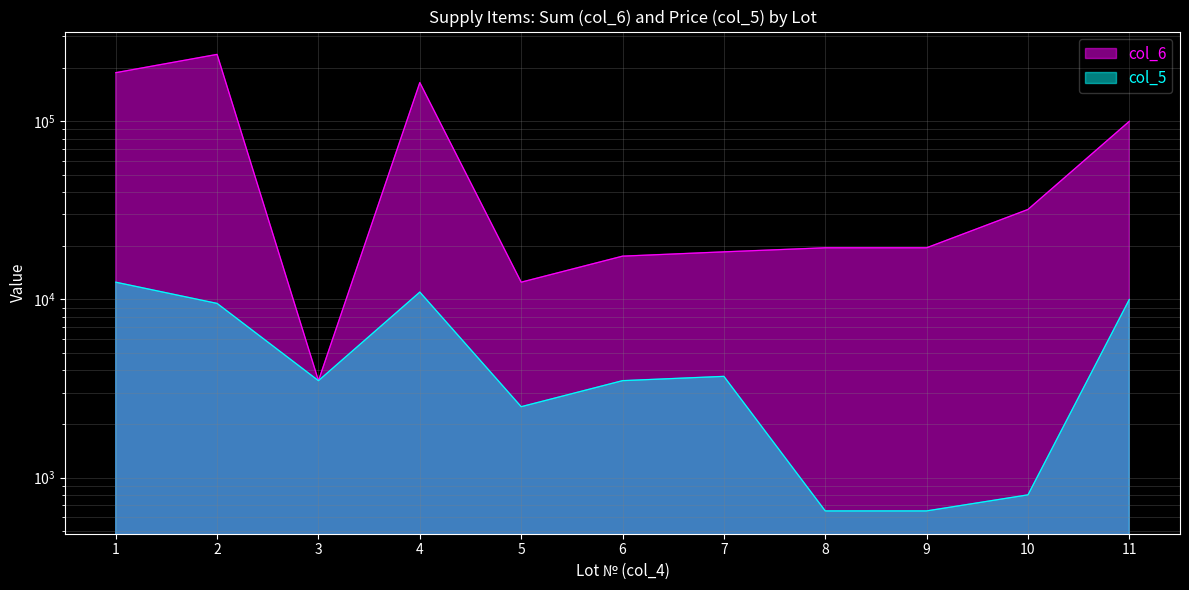

The value of col_6 at 10 is 52044. True or false?

False